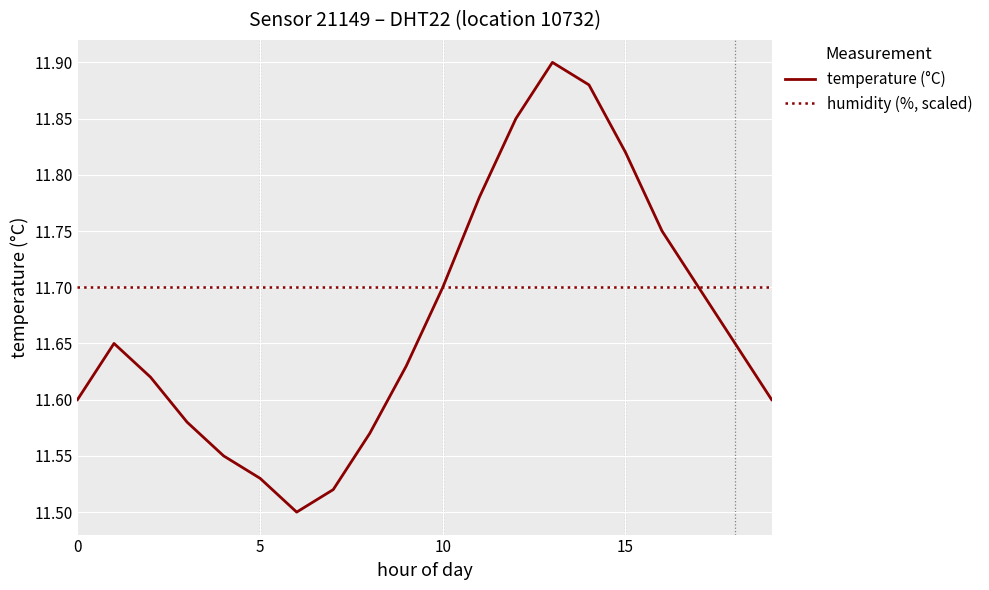

Rank the series by their maximum value, from highest to lowest.

temperature (°C), humidity (%, scaled)